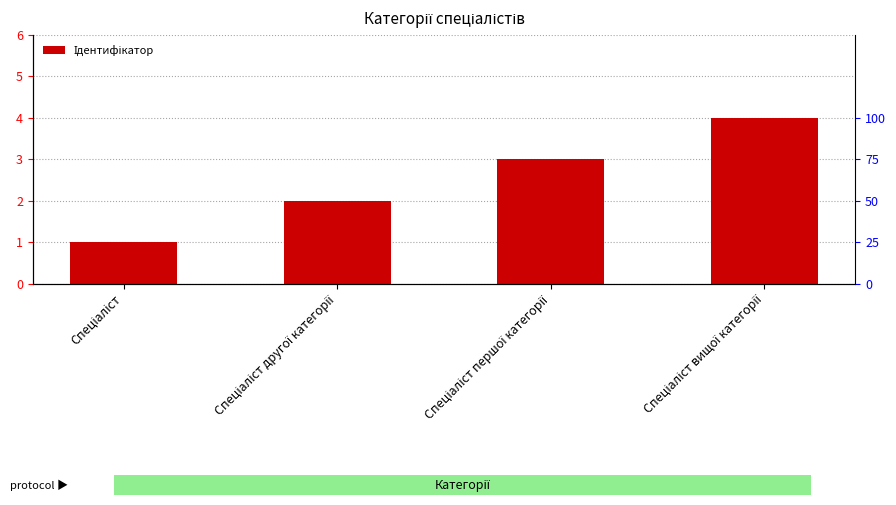

At which category does the chart reach its minimum across all series?

Спеціаліст